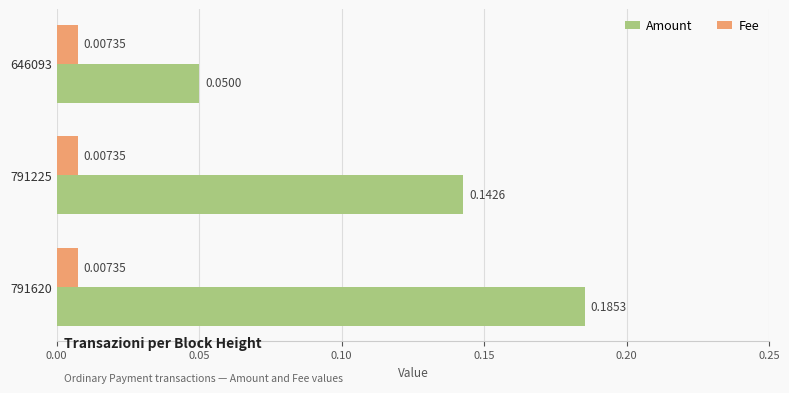

Which series changed the most between 646093 and 791620?

Amount